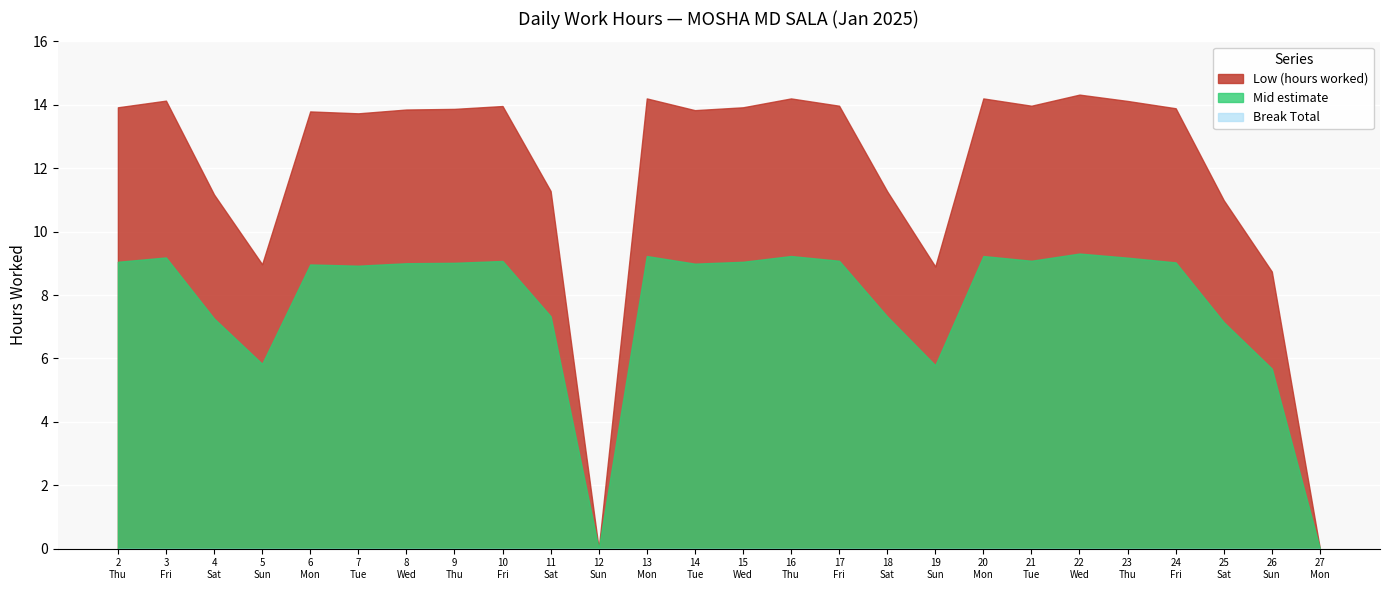

What value does the Low (hours) series have at 10?

14.0